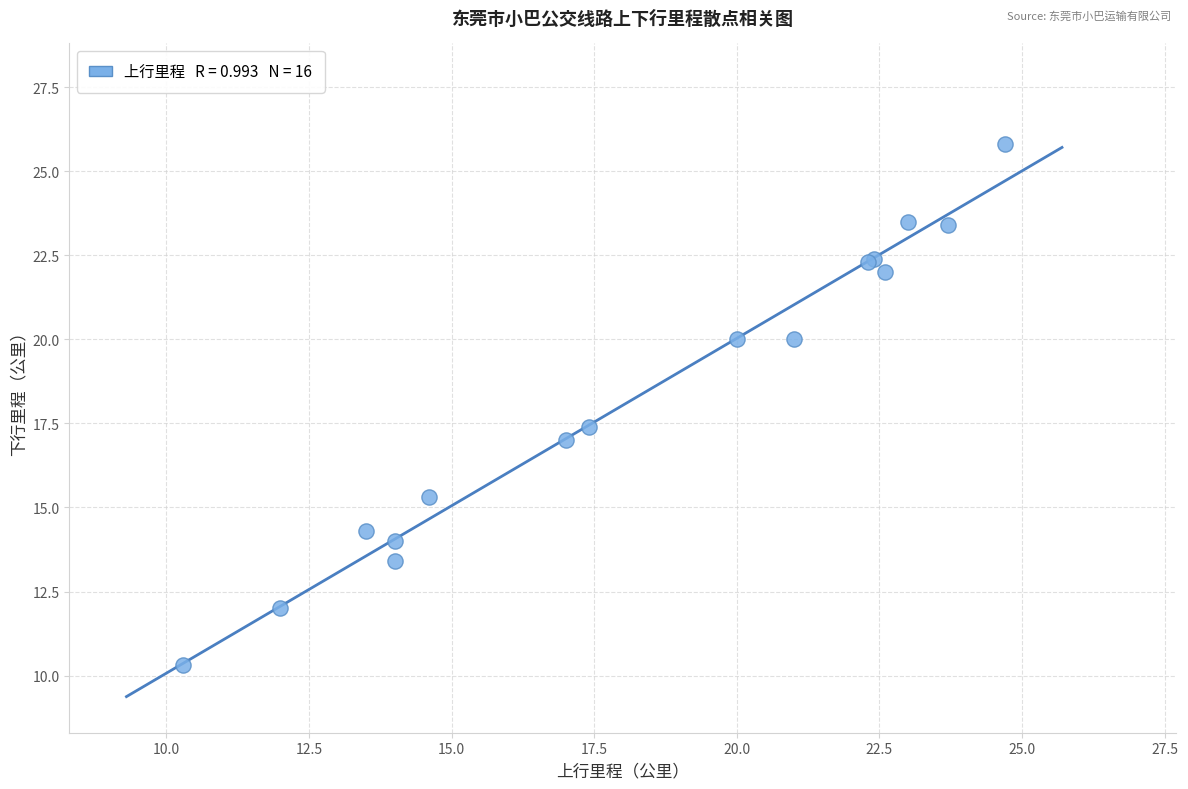

What Y value in the scatter plot is closest to 18?

17.4